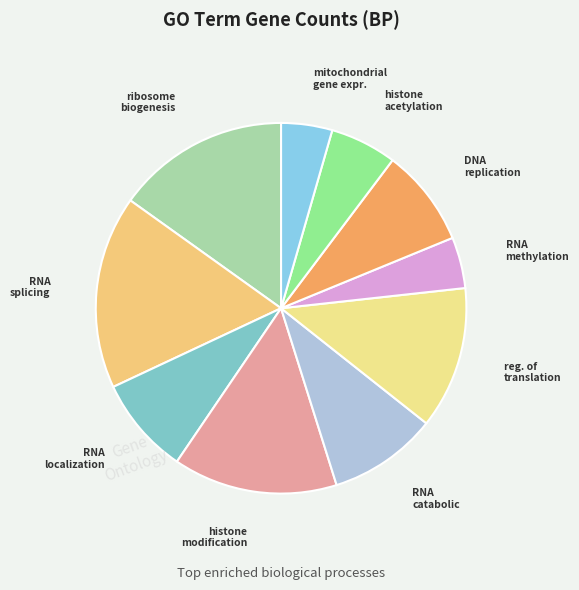

Do mitochondrial gene expr. and histone modification together represent more than half of the pie?

No